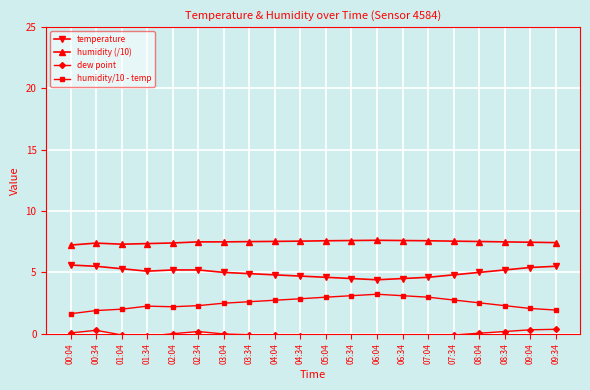

Is it true that humidity/10 - temp equals 2.7 at 04:04?

True